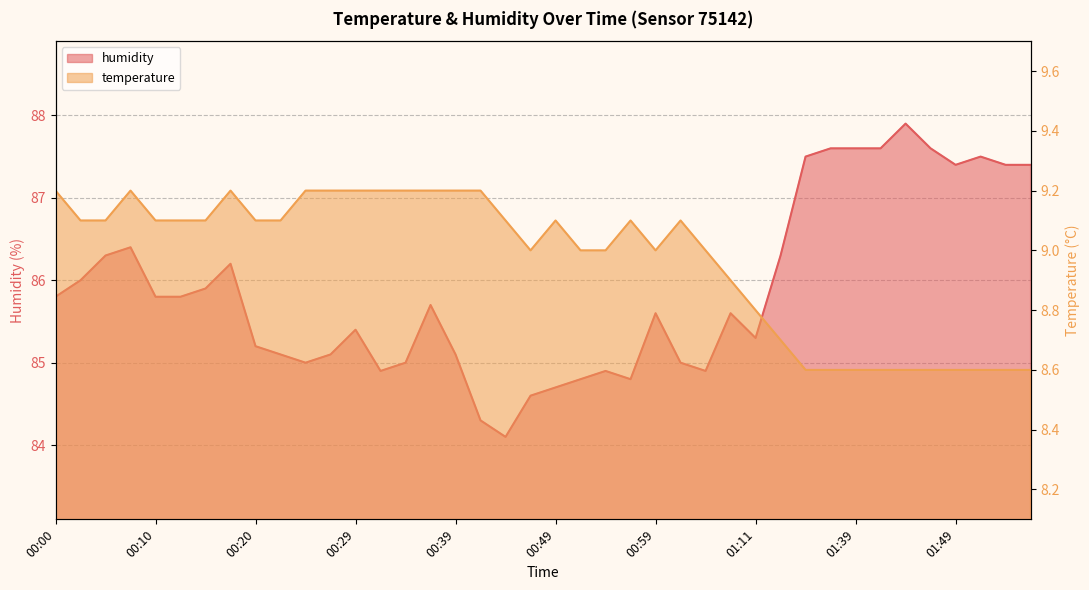

At which category is the sum across all series the highest?

01:44